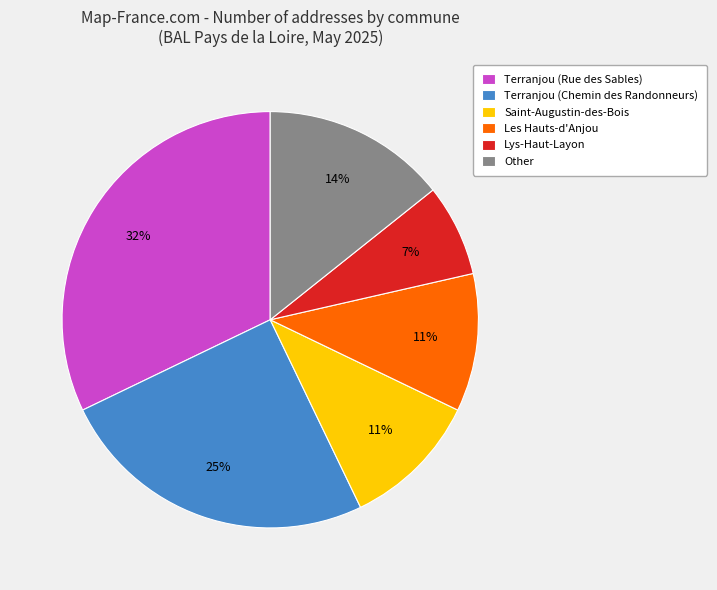

To the nearest percent, what is the average slice percentage?

17%